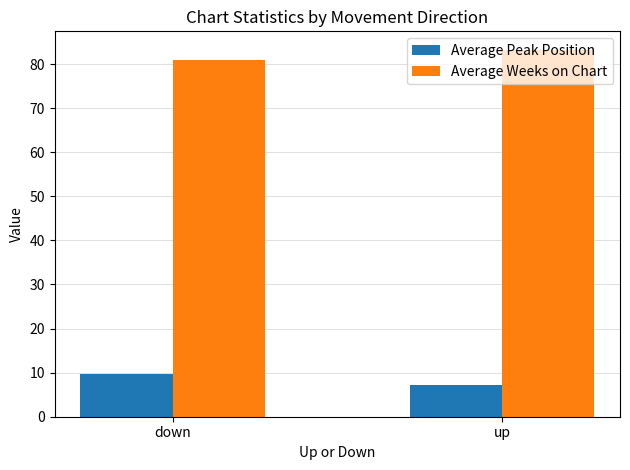

Rank the series by their average value, from highest to lowest.

Average Weeks on Chart, Average Peak Position